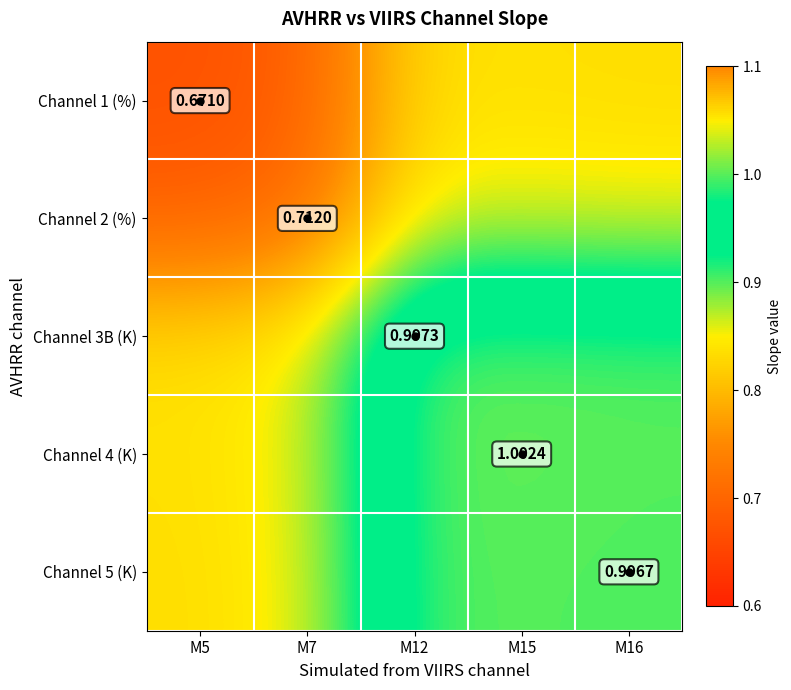

At how many categories does at least one series exceed 0?

5